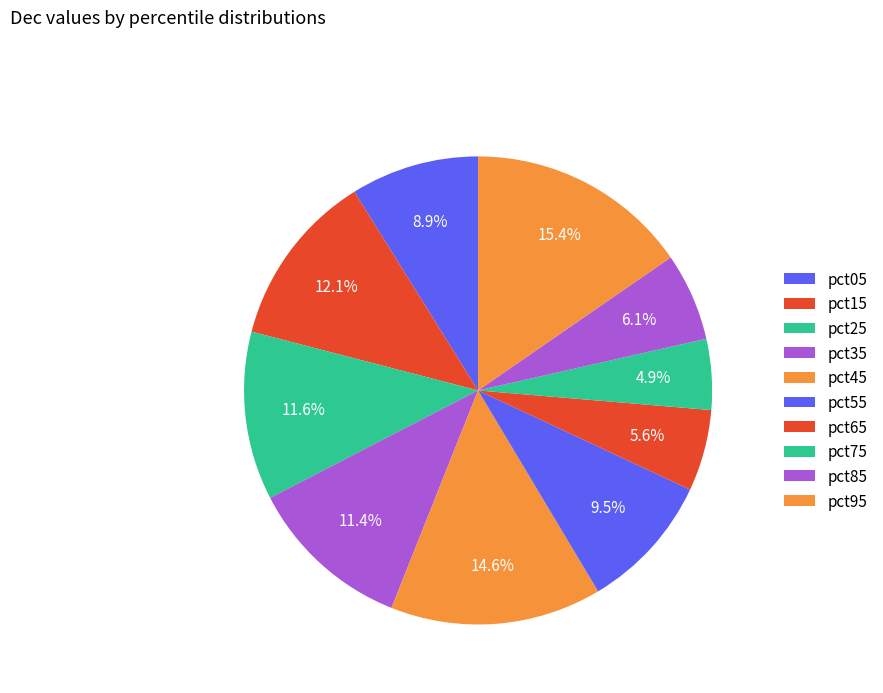

Combined, what portion of the pie is pct15 and pct95?

27.5%